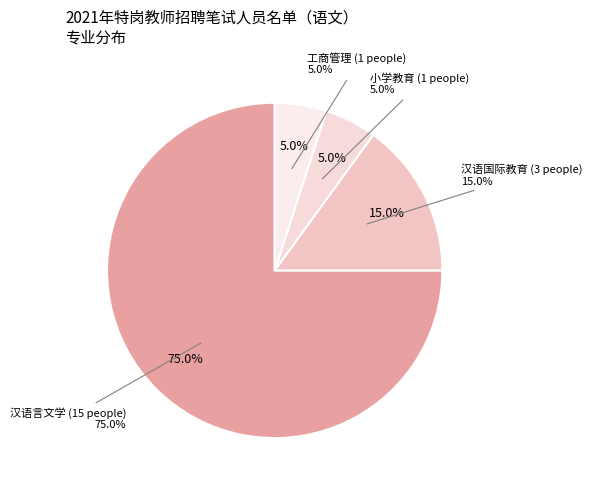

Rank the categories by value from lowest to highest.

小学教育, 工商管理, 汉语国际教育, 汉语言文学